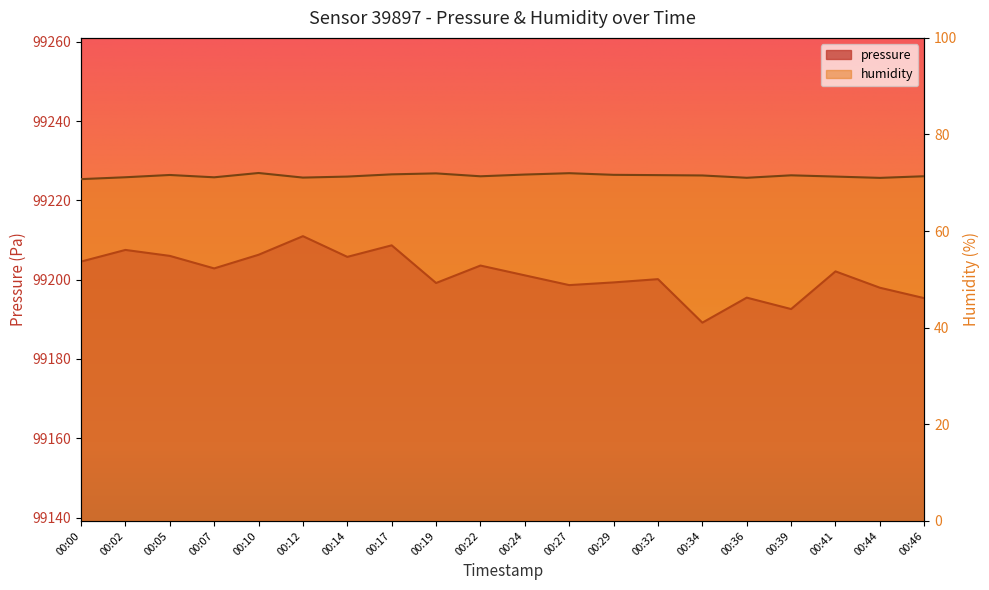

What is the value of the pressure point at the 18th from the left?

99202.1